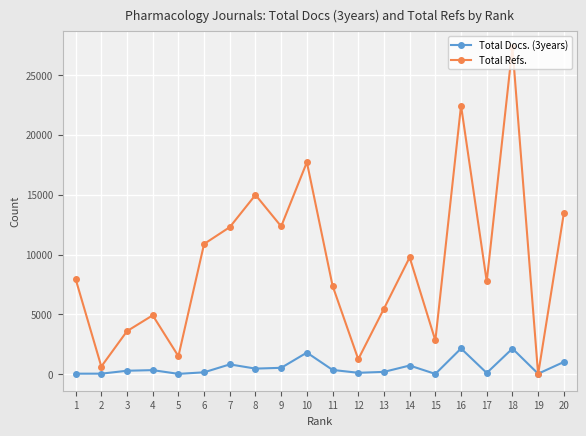

What are all the series names shown in the legend?

Total Docs. (3years), Total Refs.